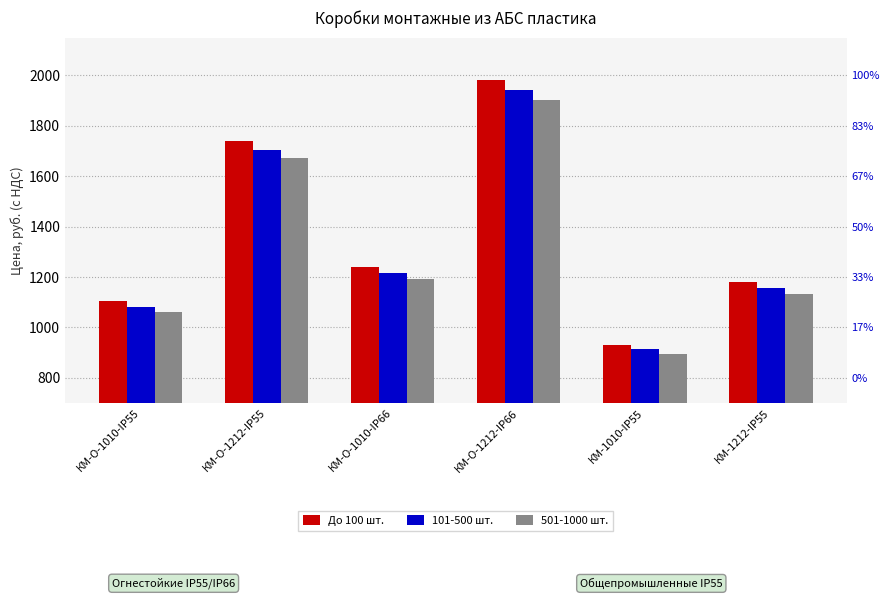

What is the greatest value displayed?

1980.0